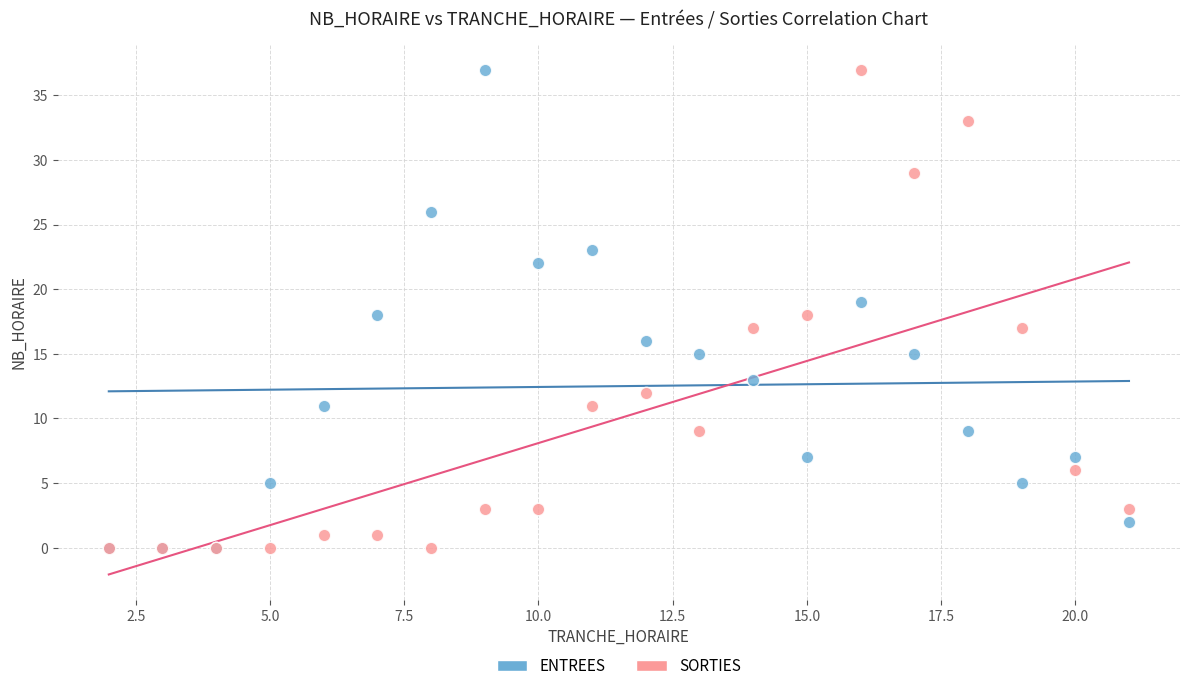

What are all the series names shown in the legend?

ENTREES, SORTIES